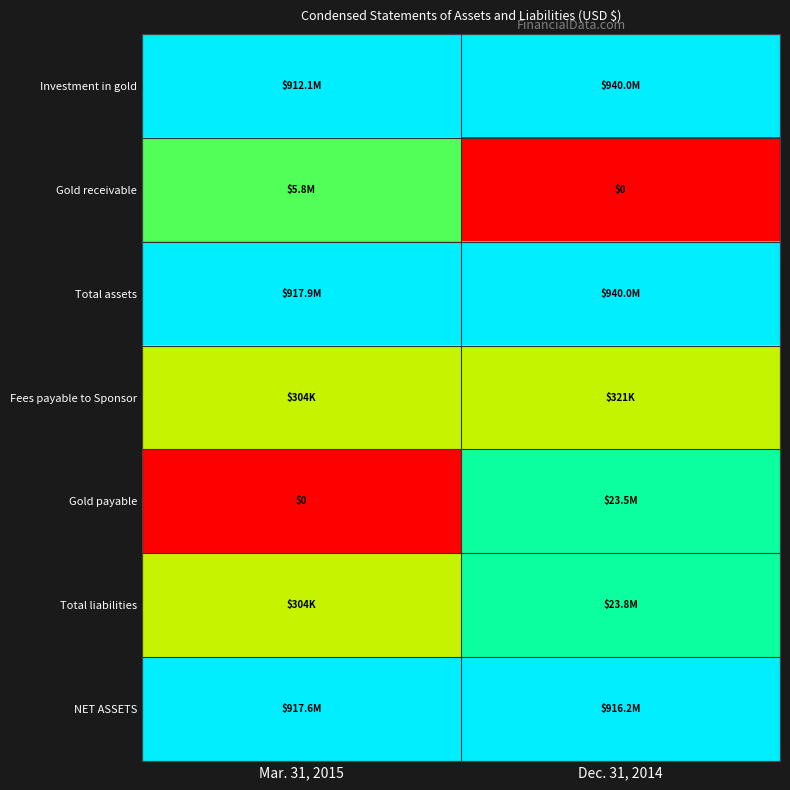

At which category is the sum across all series the highest?

Dec. 31, 2014